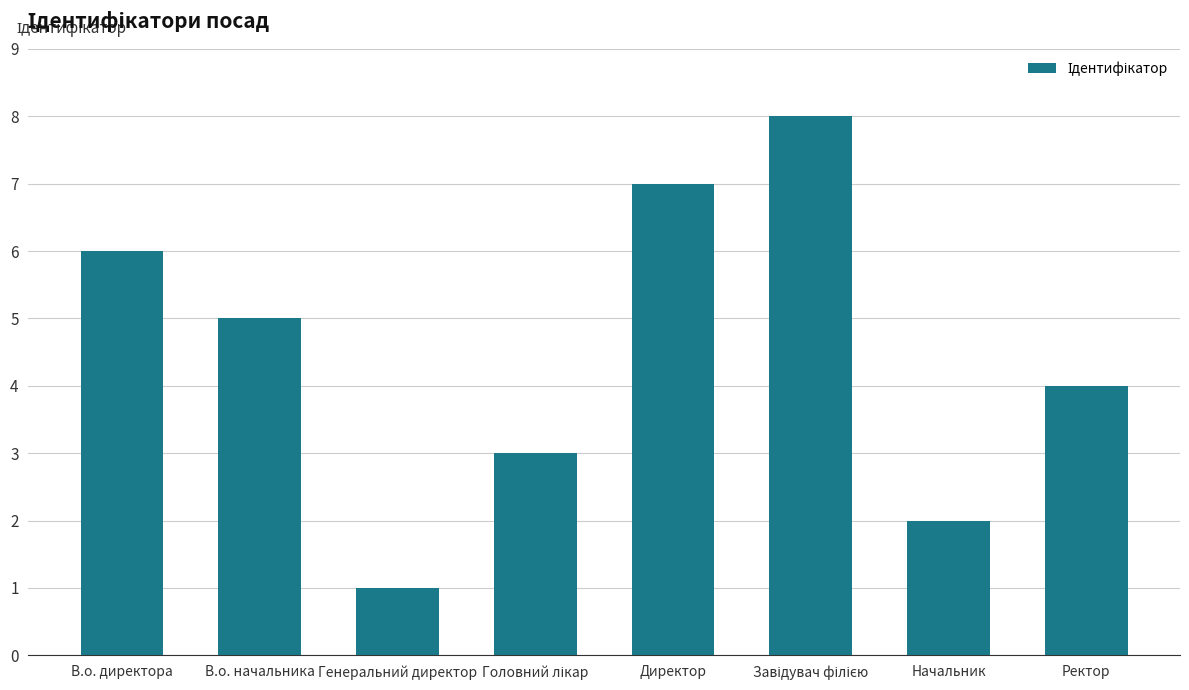

At which label is the value closest to 4?

Ректор